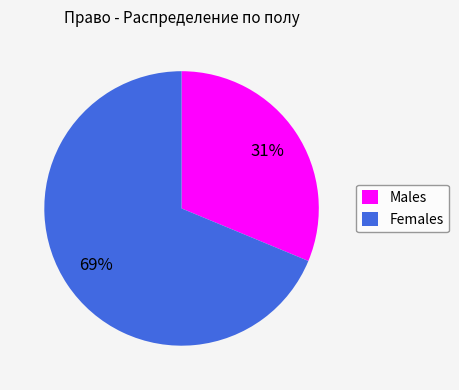

Combined, do Females and Males account for over 50%?

Yes